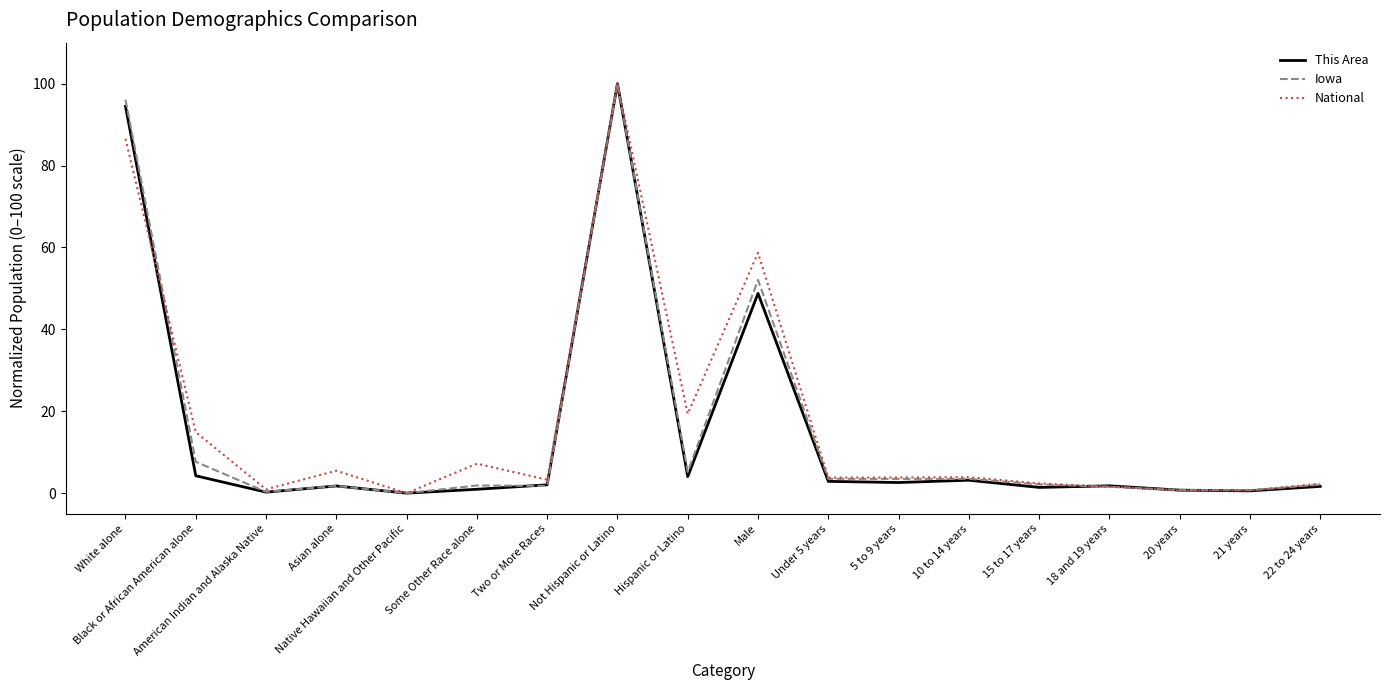

In National, how many points are higher than both neighbors (excluding endpoints)?

5